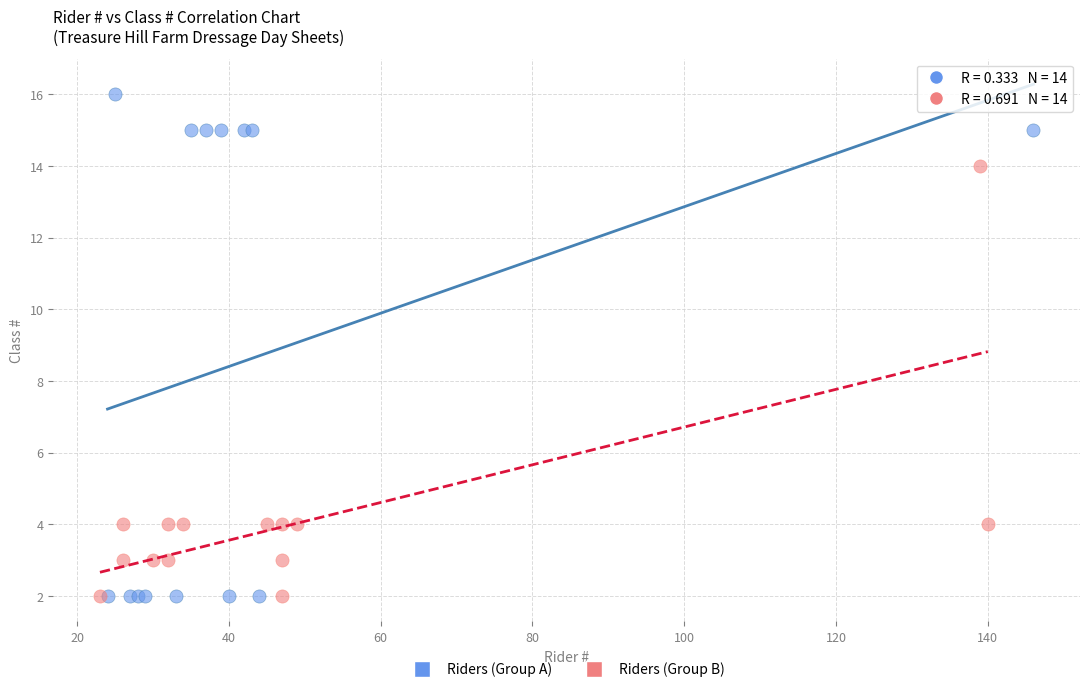

Which series reaches the maximum Y coordinate?

Riders (Group A)